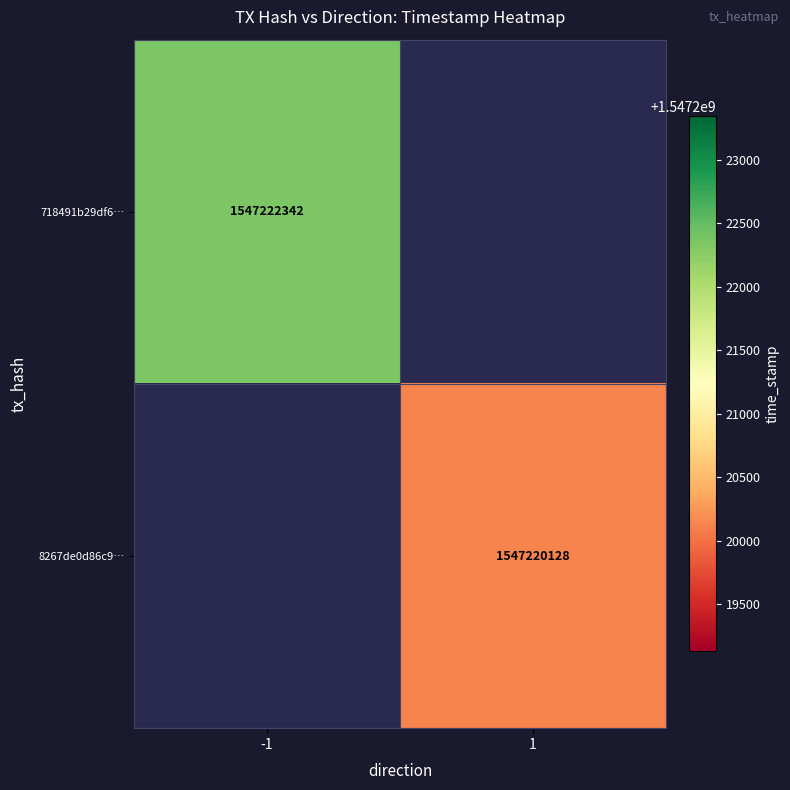

Is it true that 718491b29df6… equals 2587098269 at -1?

False